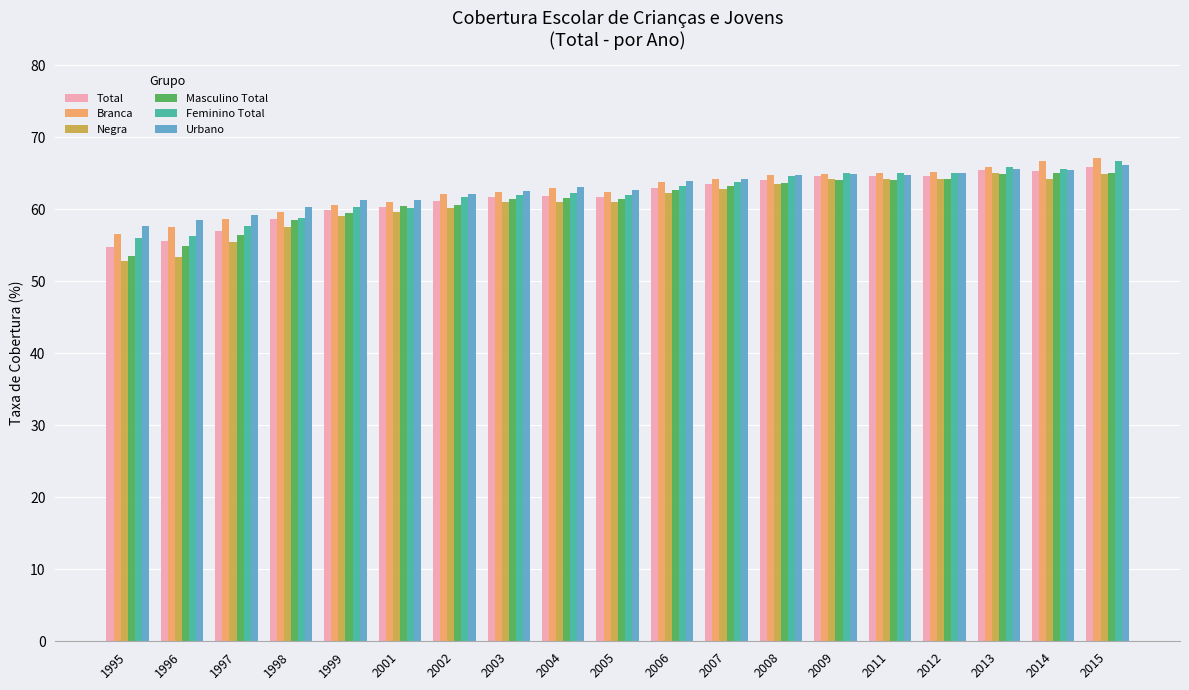

How many bars are there in total?

114